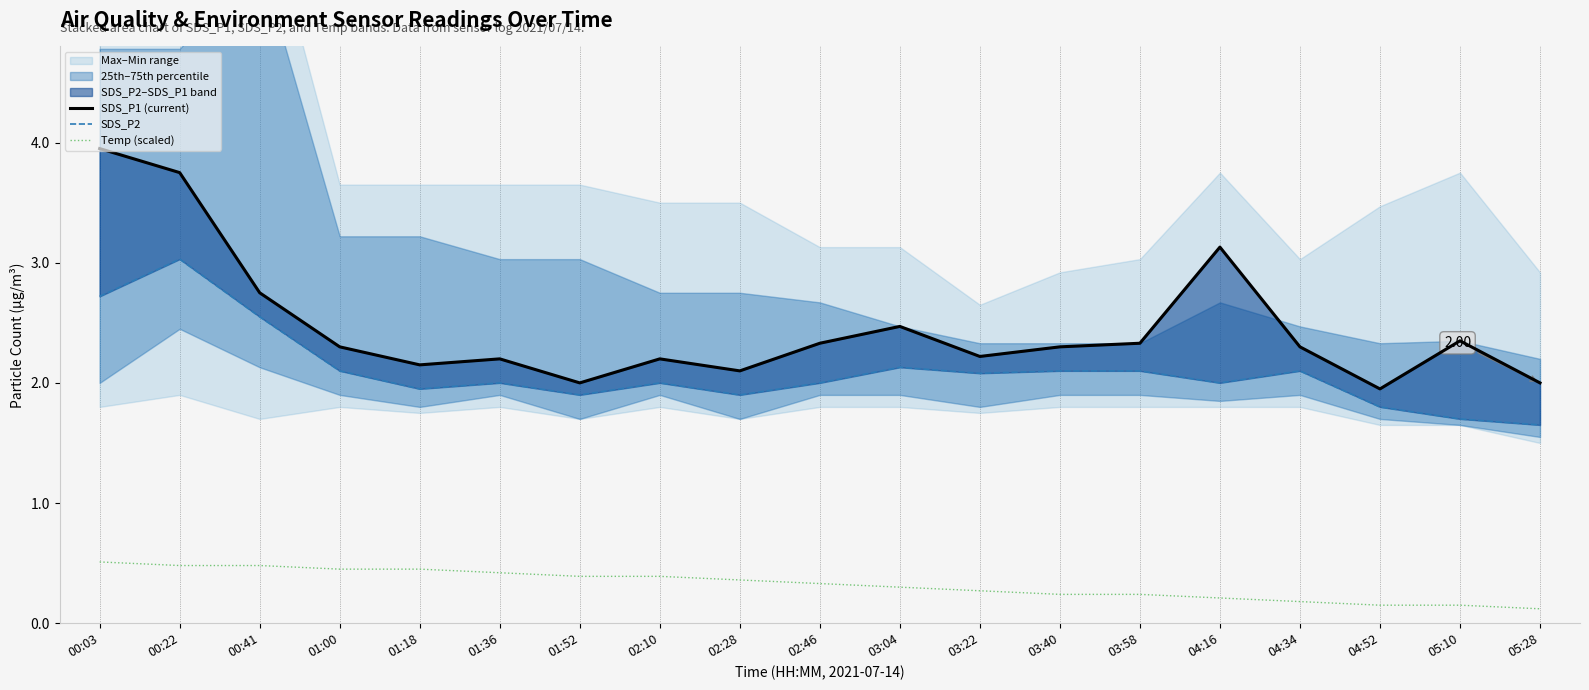

At which category does the chart reach its minimum across all series?

05:28